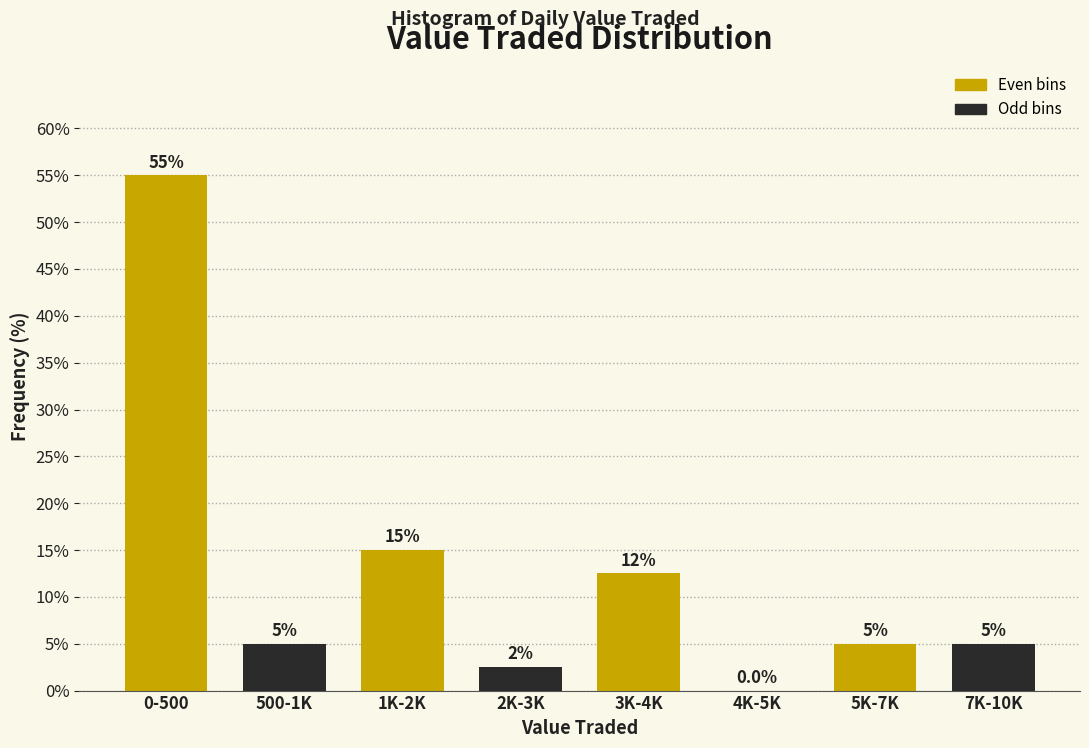

Reading left to right, what are all the values shown in this chart?

0-500=55.0	500-1K=5.0	1K-2K=15.0	2K-3K=2.5	3K-4K=12.5	4K-5K=0.0	5K-7K=5.0	7K-10K=5.0